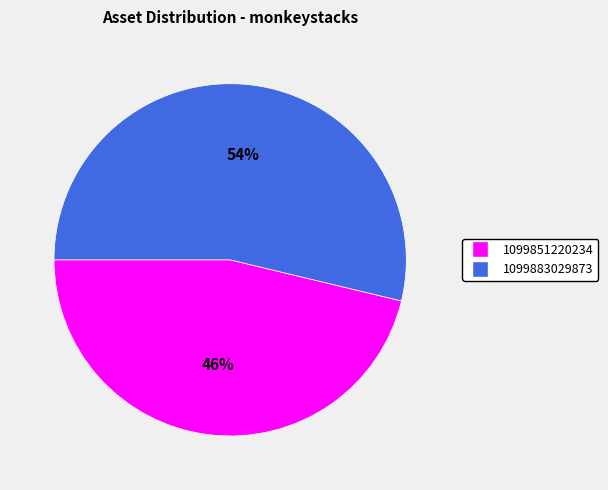

Is there a majority slice in this chart?

Yes